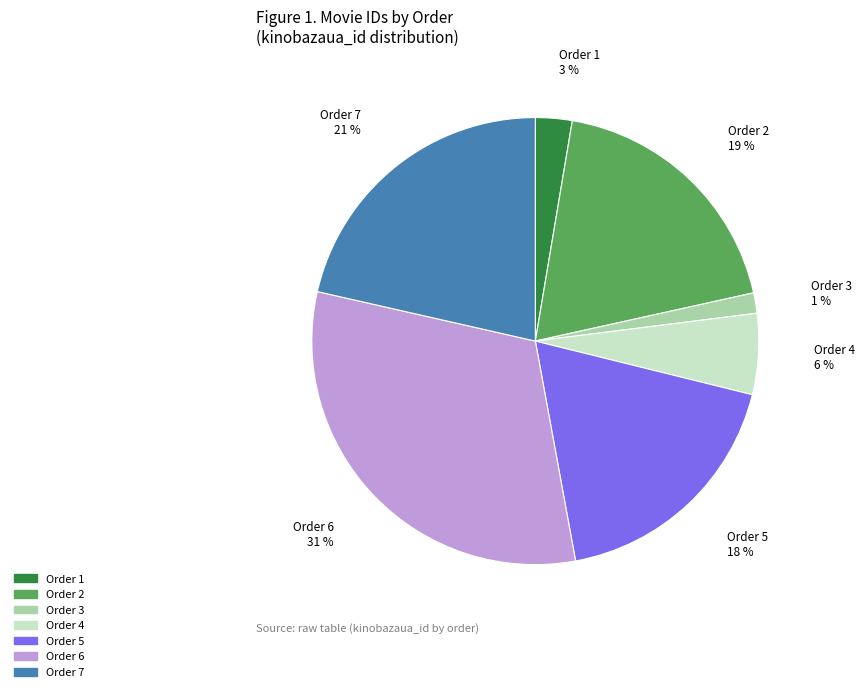

To the nearest percent, what percentage of the pie is Order 7?

21%